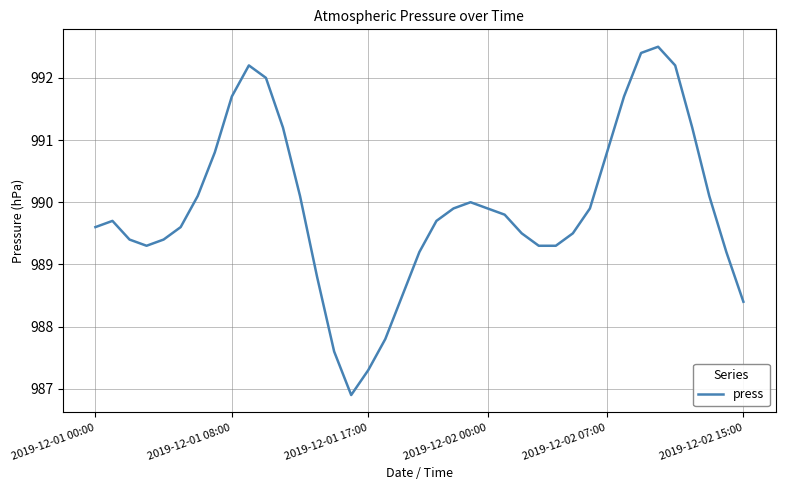

What is the smallest value displayed?

986.9